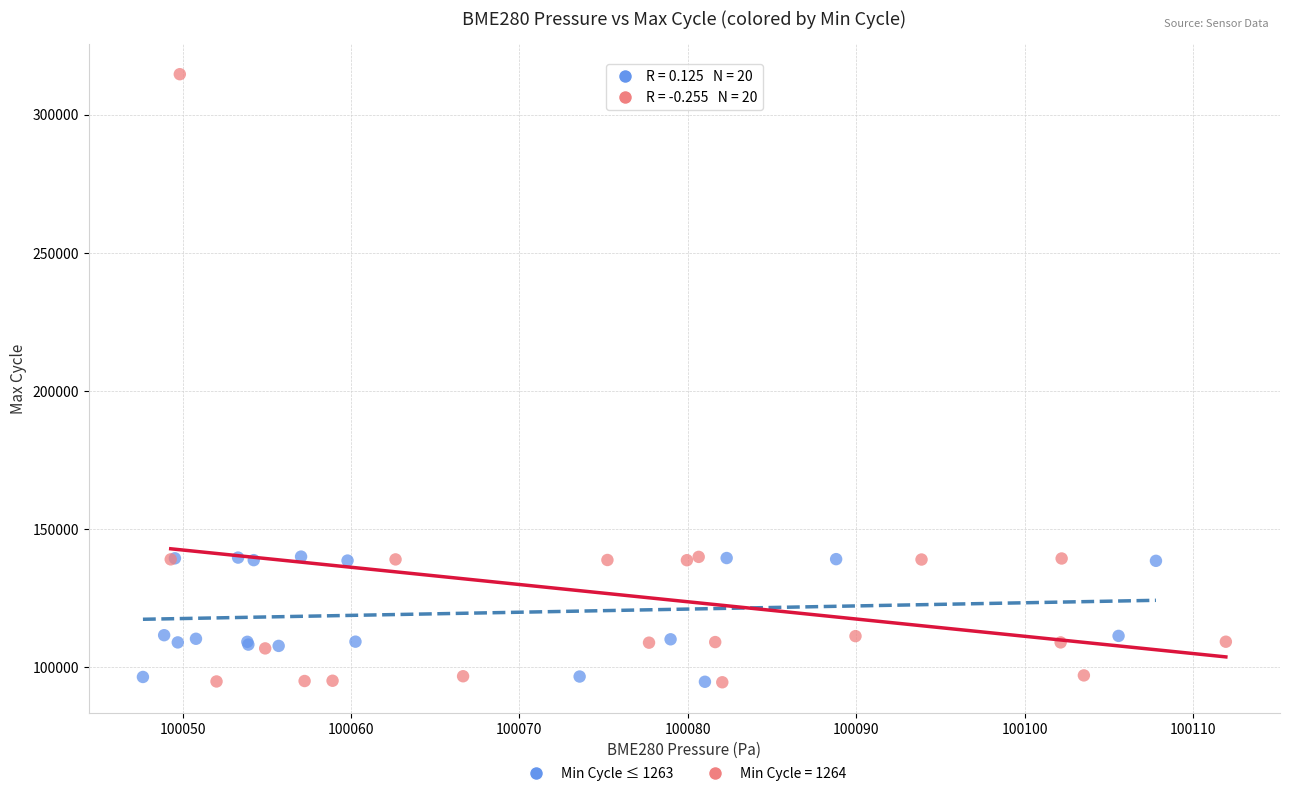

Which series reaches the maximum Y coordinate?

Min Cycle = 1264